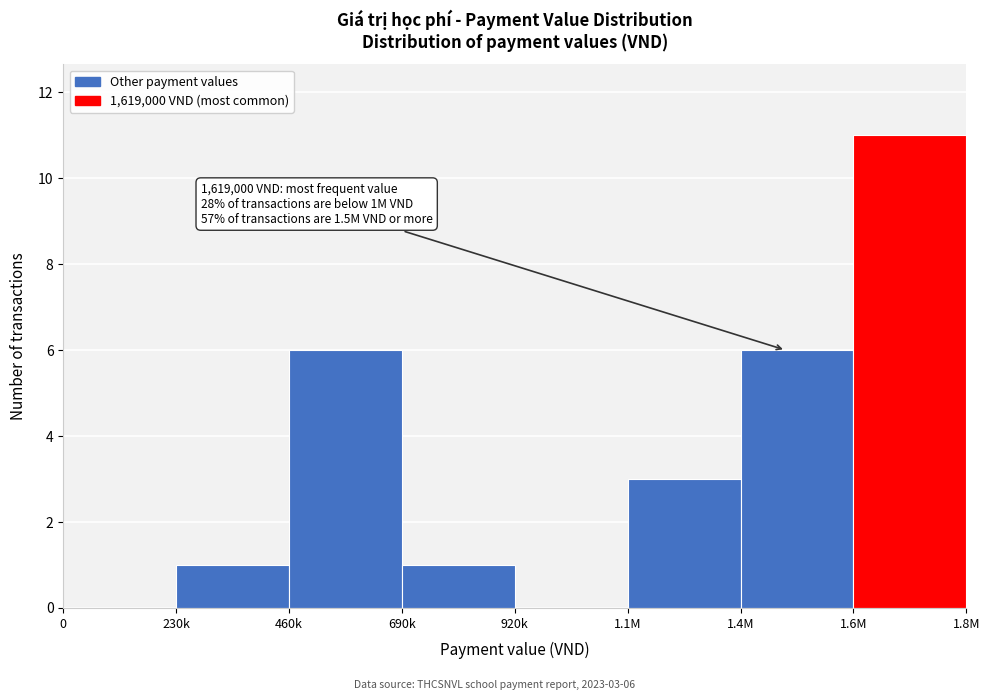

Reading right to left, transcribe all the data shown in this chart.

1.6M=11	1.4M=6	1.1M=3	920k=0	690k=1	460k=6	230k=1	0=0